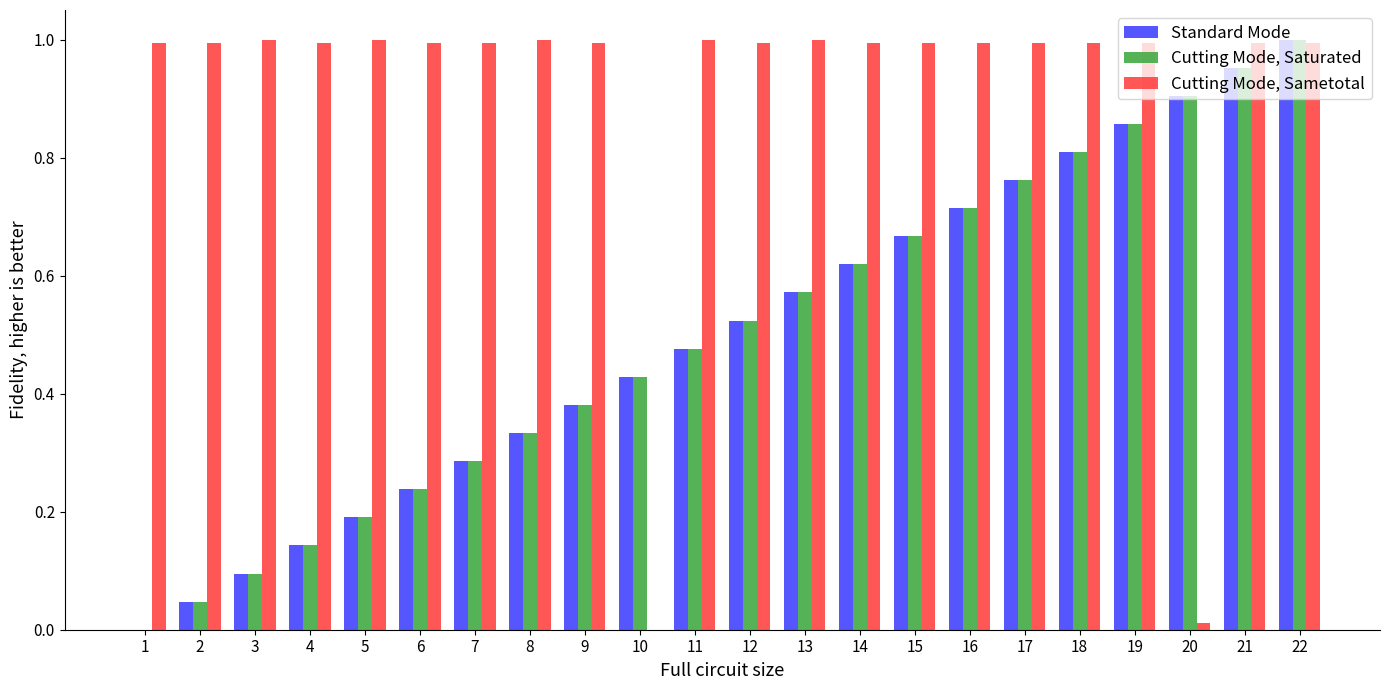

Is it true that Cutting Mode, Saturated equals 0.1 at 6?

False